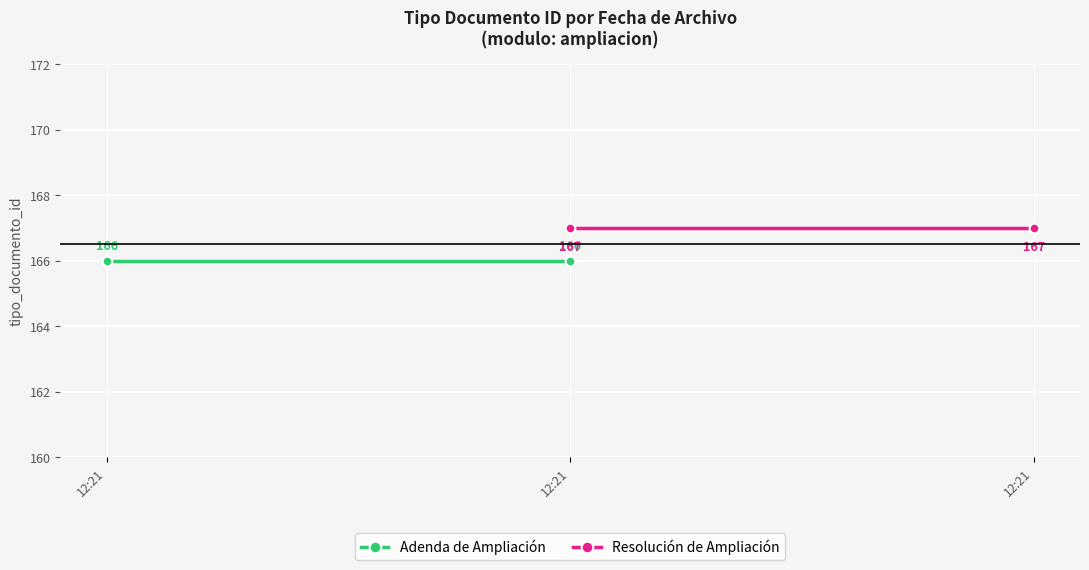

What are all the series names shown in the legend?

Adenda de Ampliación, Resolución de Ampliación